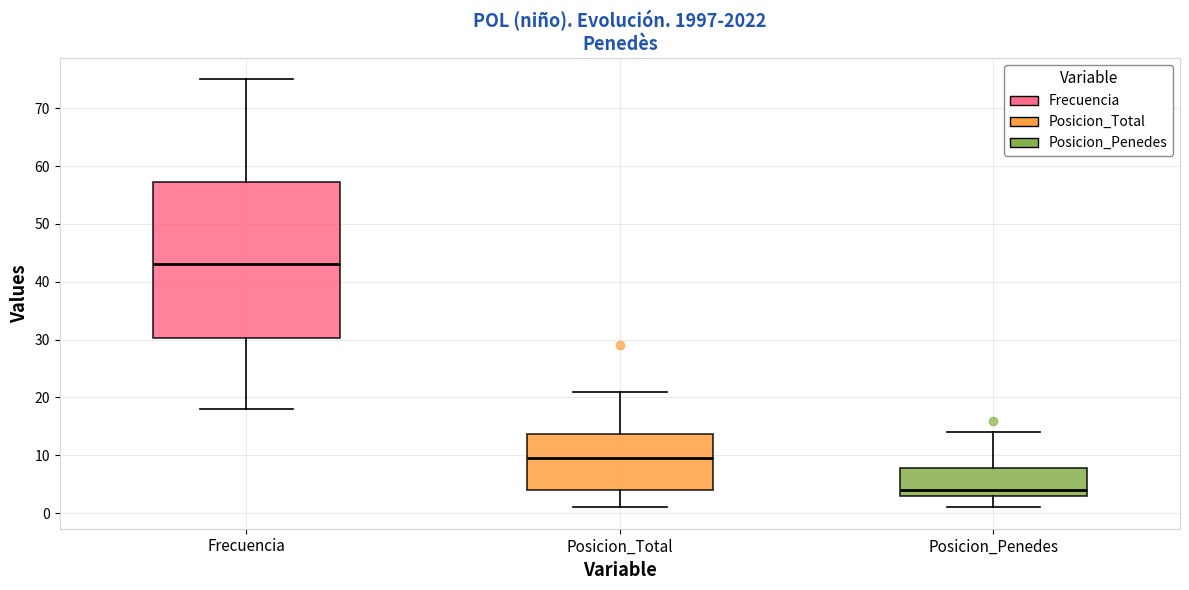

Reading left to right, read every box against the y-axis: the position of its median line, the range the box covers, and the ends of its whiskers. The values are not printed on the chart, so give them approximately, as read against the axis.

Frecuencia: median 43, box 30 to 57, whiskers 18 to 75
Posicion_Total: median 10, box 4 to 14, whiskers 1 to 21
Posicion_Penedes: median 4, box 3 to 8, whiskers 1 to 14